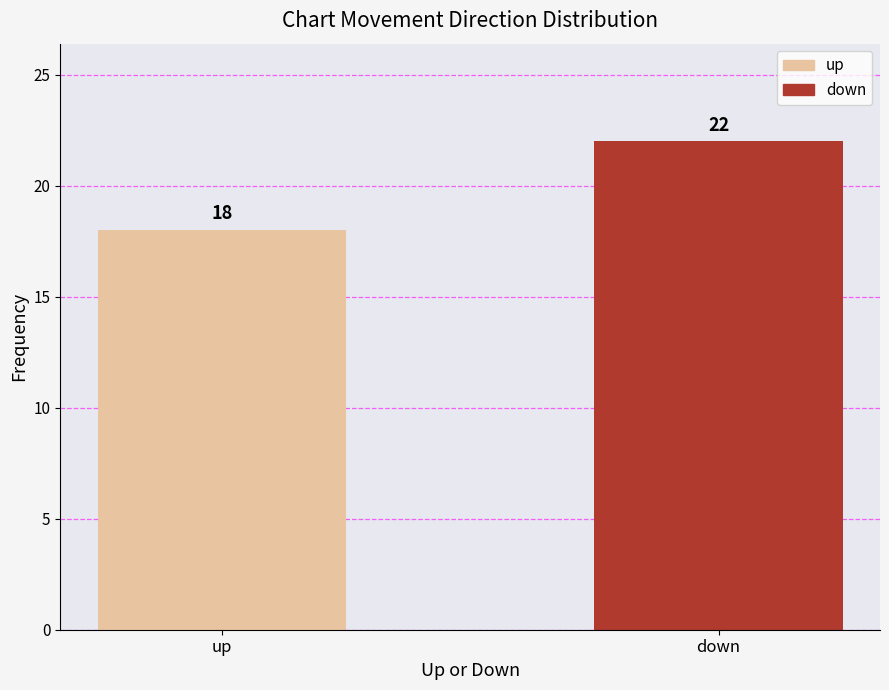

Approximately how many times larger is the value at down compared to up?

1.2